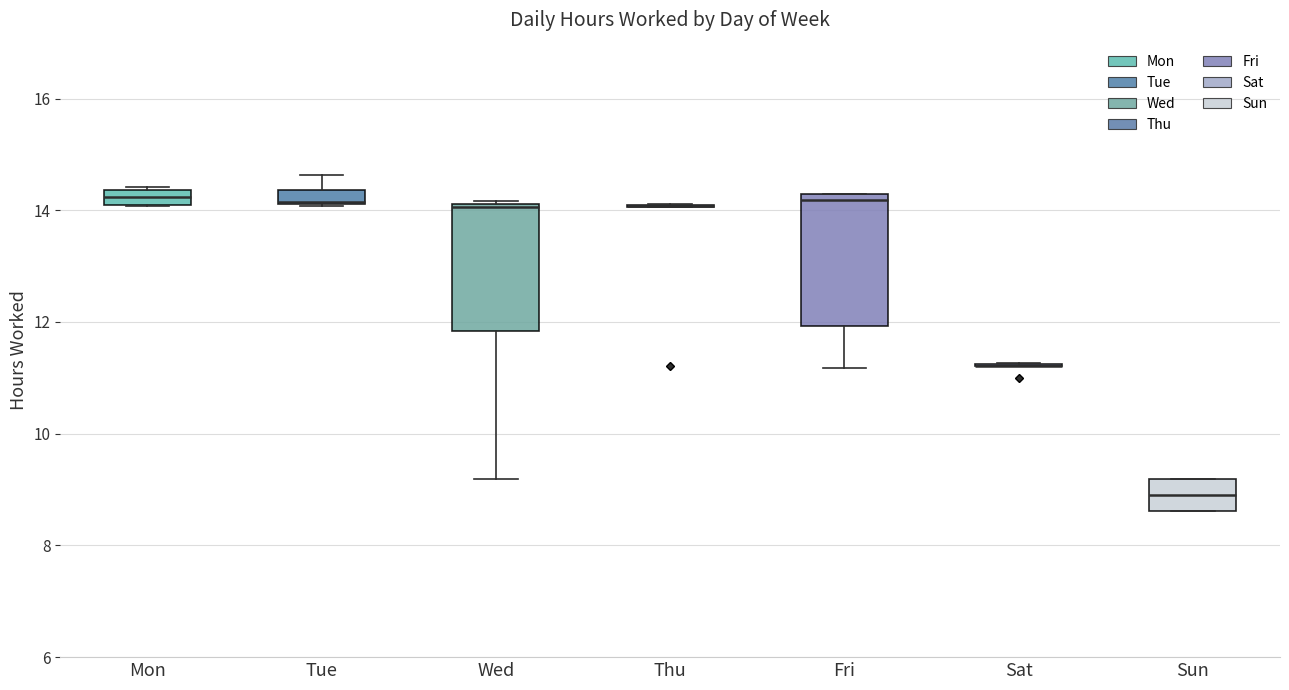

Where does the lower whisker of the box for Wed end on the y-axis? The values are not printed on the chart, so give them approximately, as read against the axis.

9.2